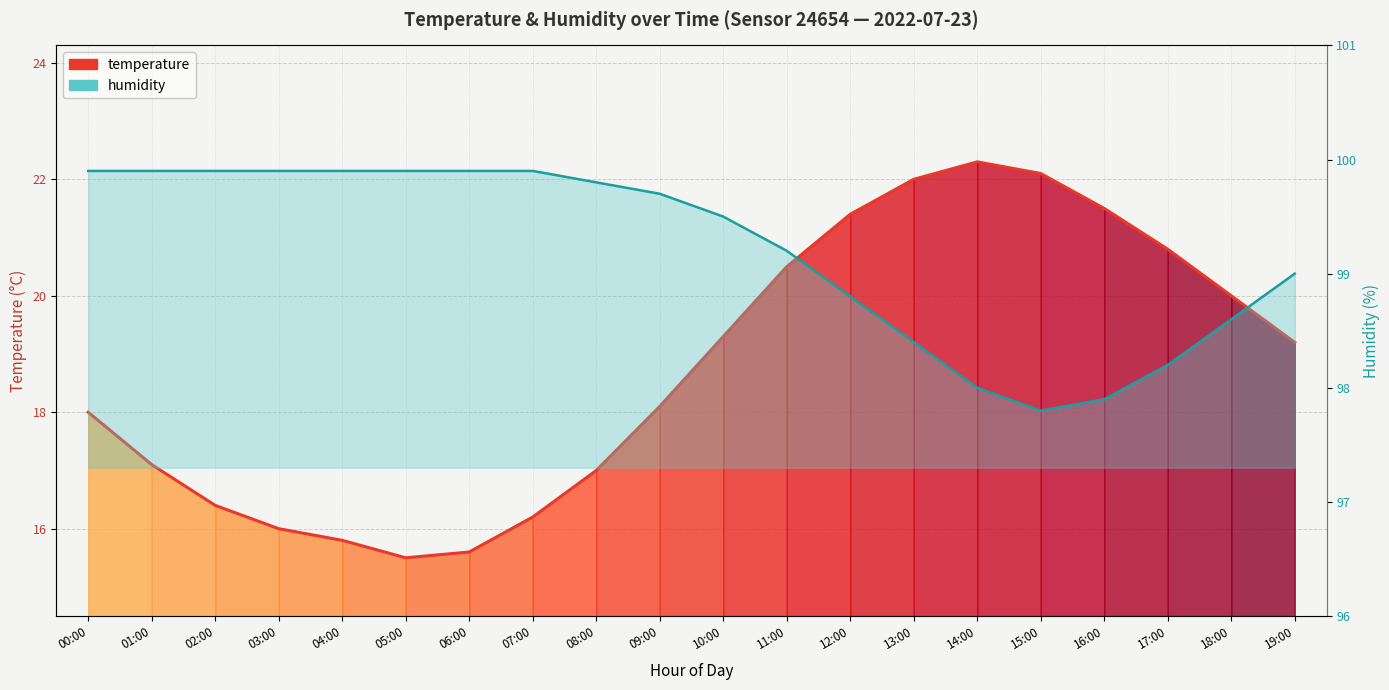

What position from the right is 03:00?

17